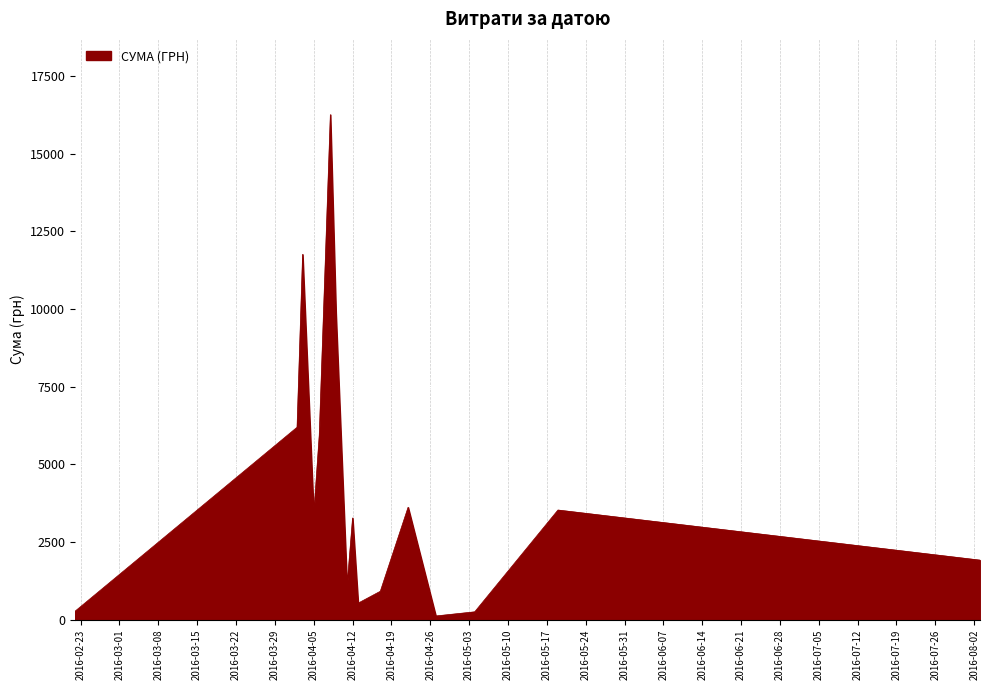

What is the difference between the maximum and minimum values?

16137.7